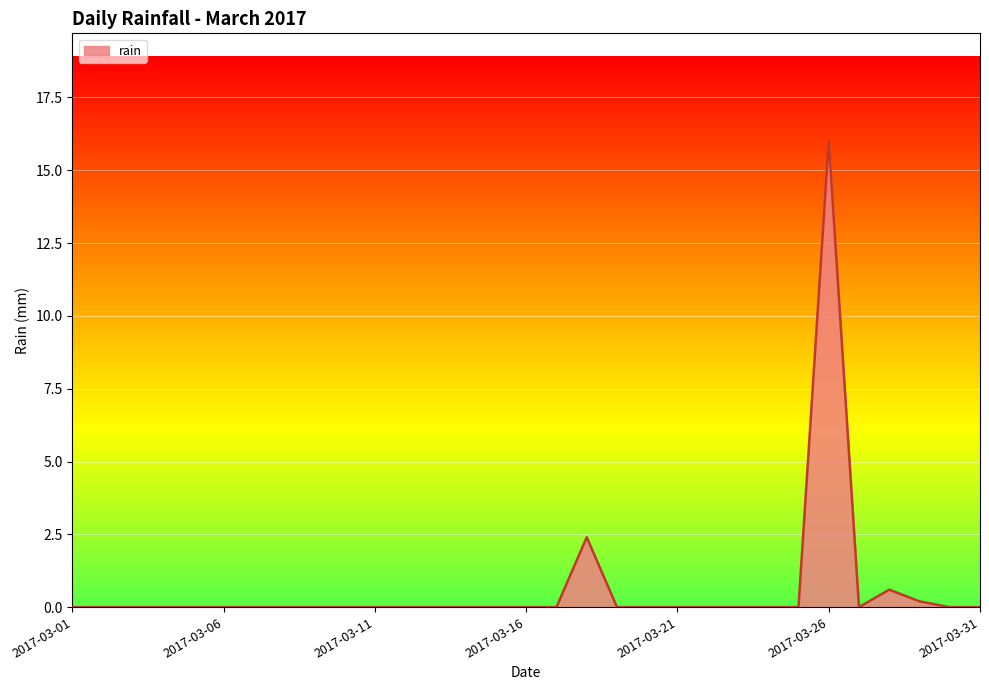

What is the maximum value shown in the chart?

16.0